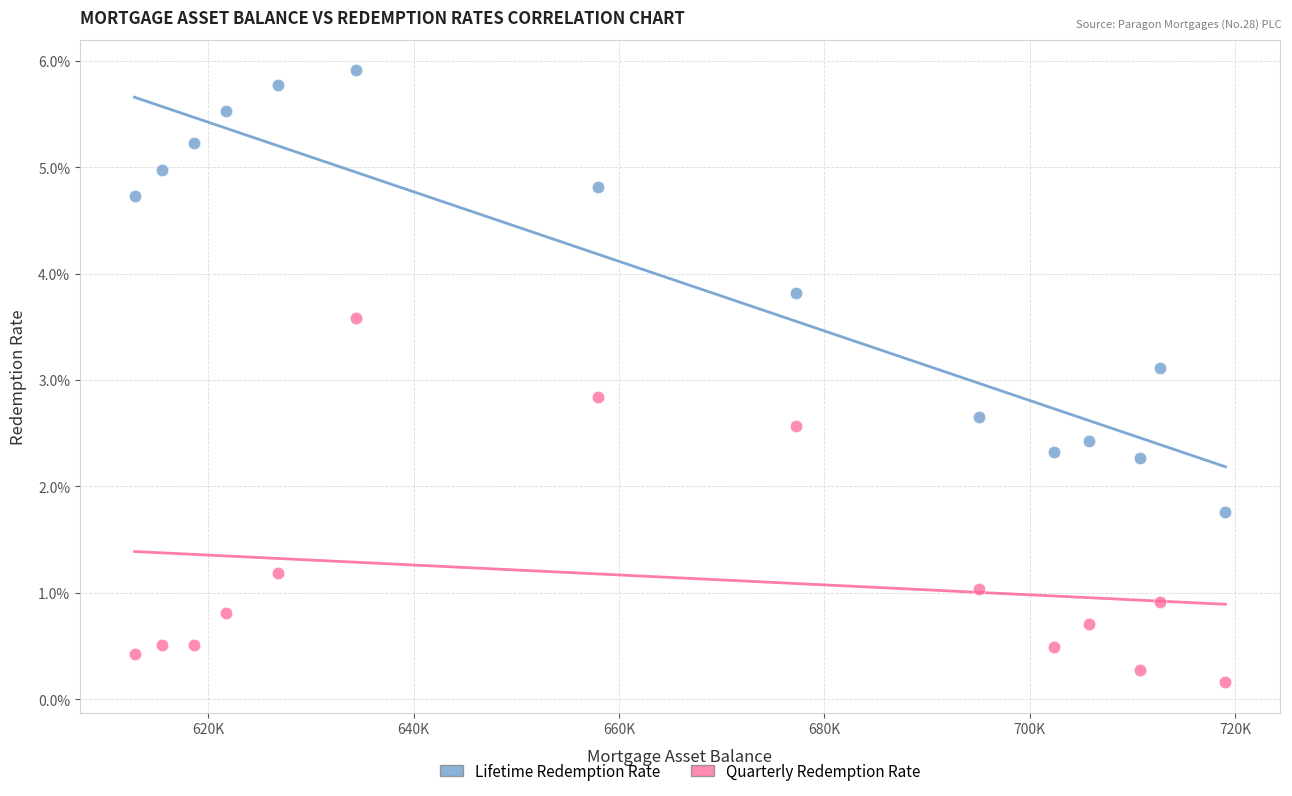

Which series has the widest spread of Y values?

Lifetime Redemption Rate